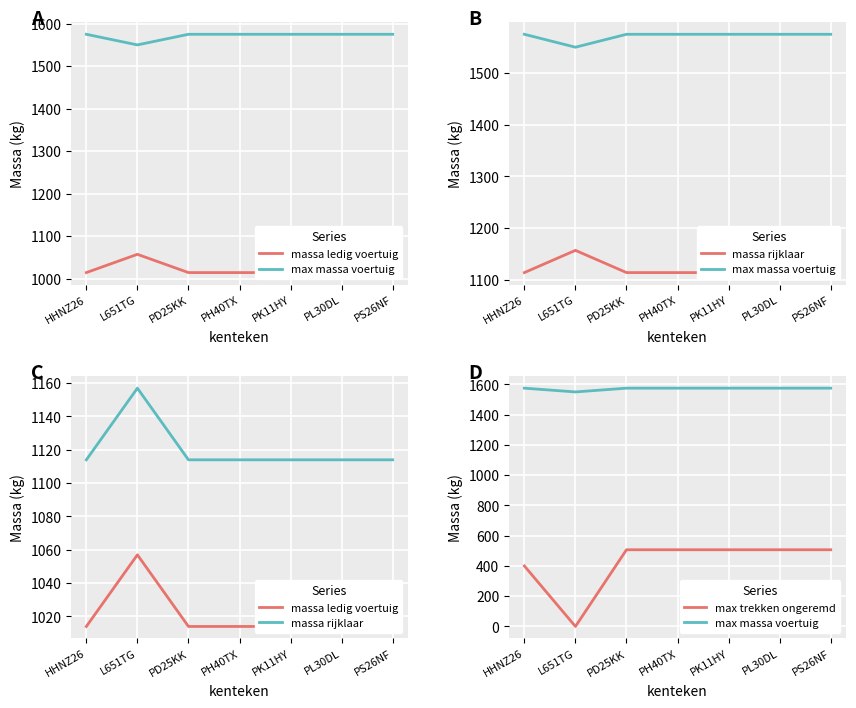

What is the spread (max minus min) of values at PS26NF?

1068